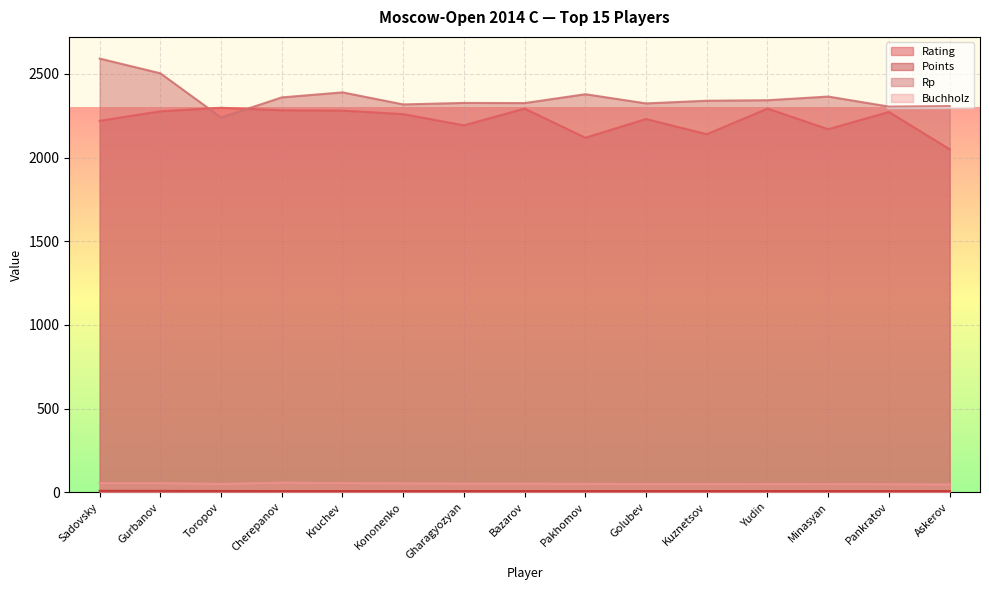

Is the value of Points at Minasyan greater than the value of Buchholz at Kruchev?

No